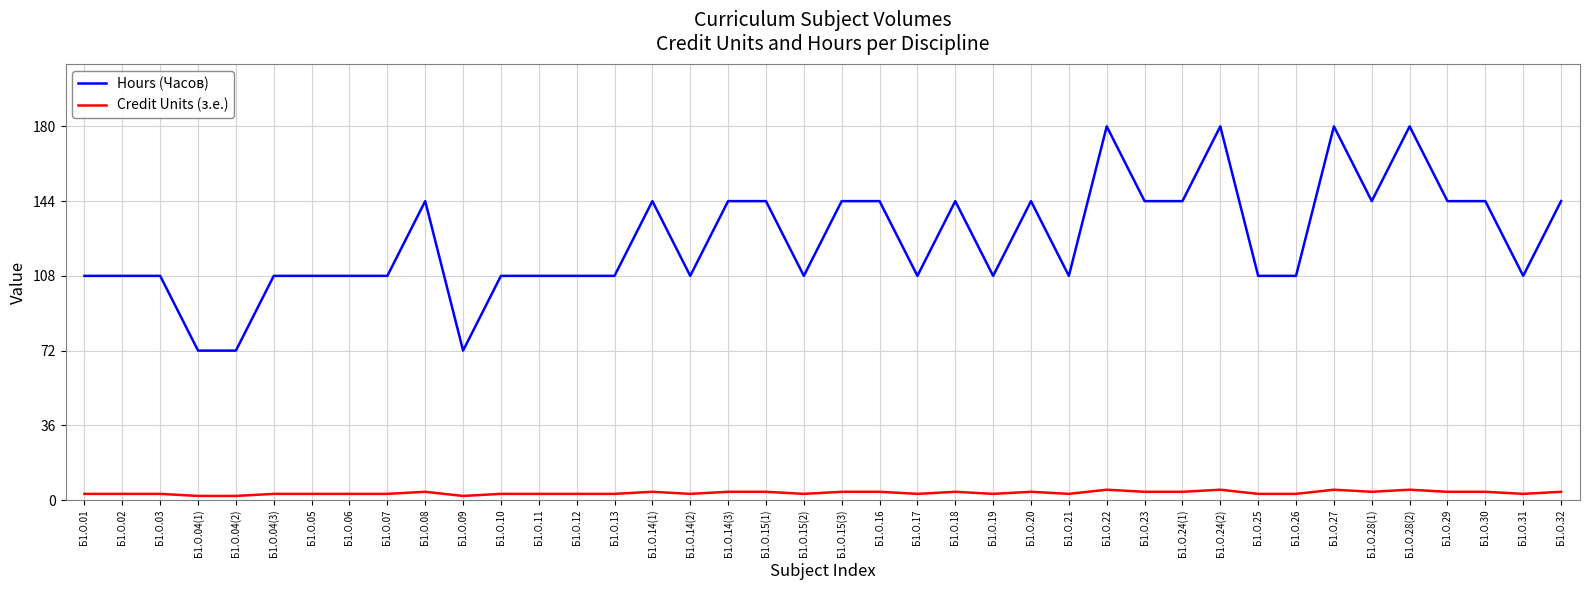

True or false: Hours (Часов) and Credit Units (з.е.) intersect in this chart.

False